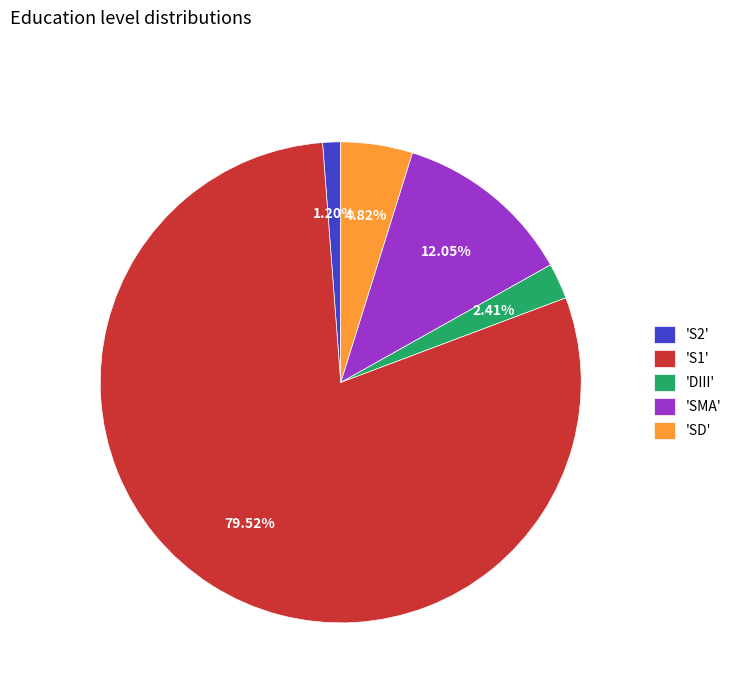

Count the number of slices in the pie.

5